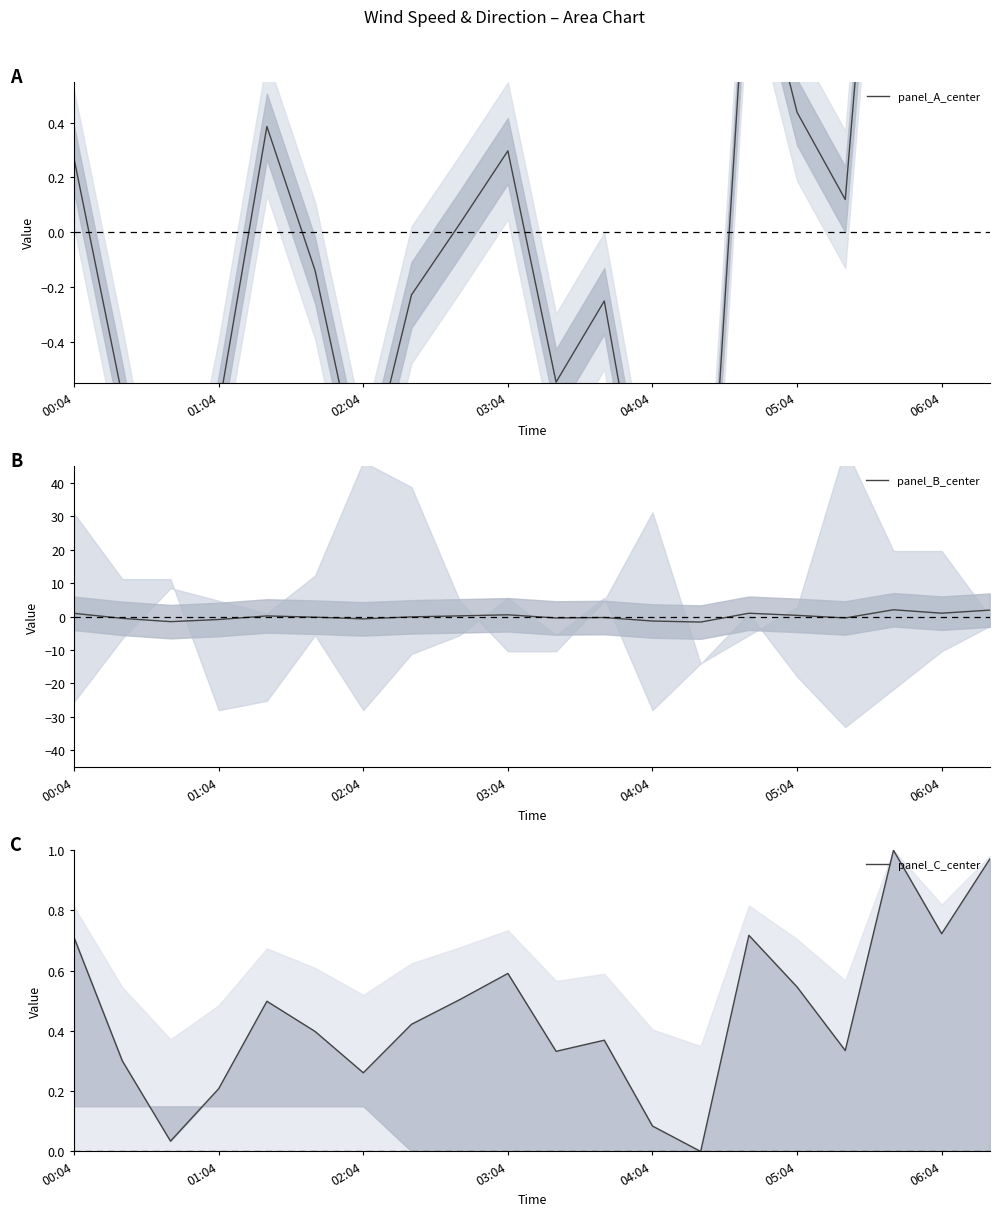

Is it true that panel_B_center equals 1.0 at 06:04?

True